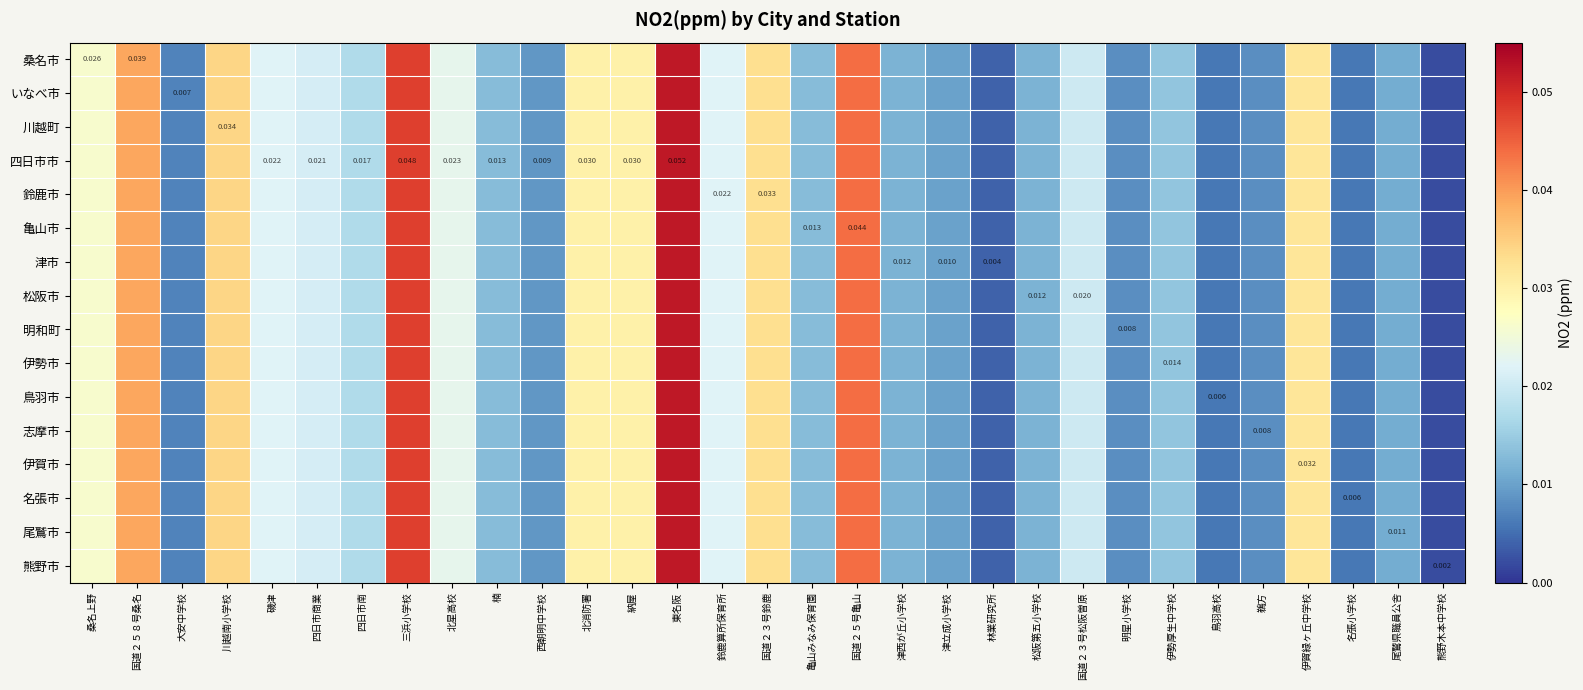

Is the value of 鈴鹿市 at 伊勢厚生中学校 greater than the value of いなべ市 at 伊勢厚生中学校?

No